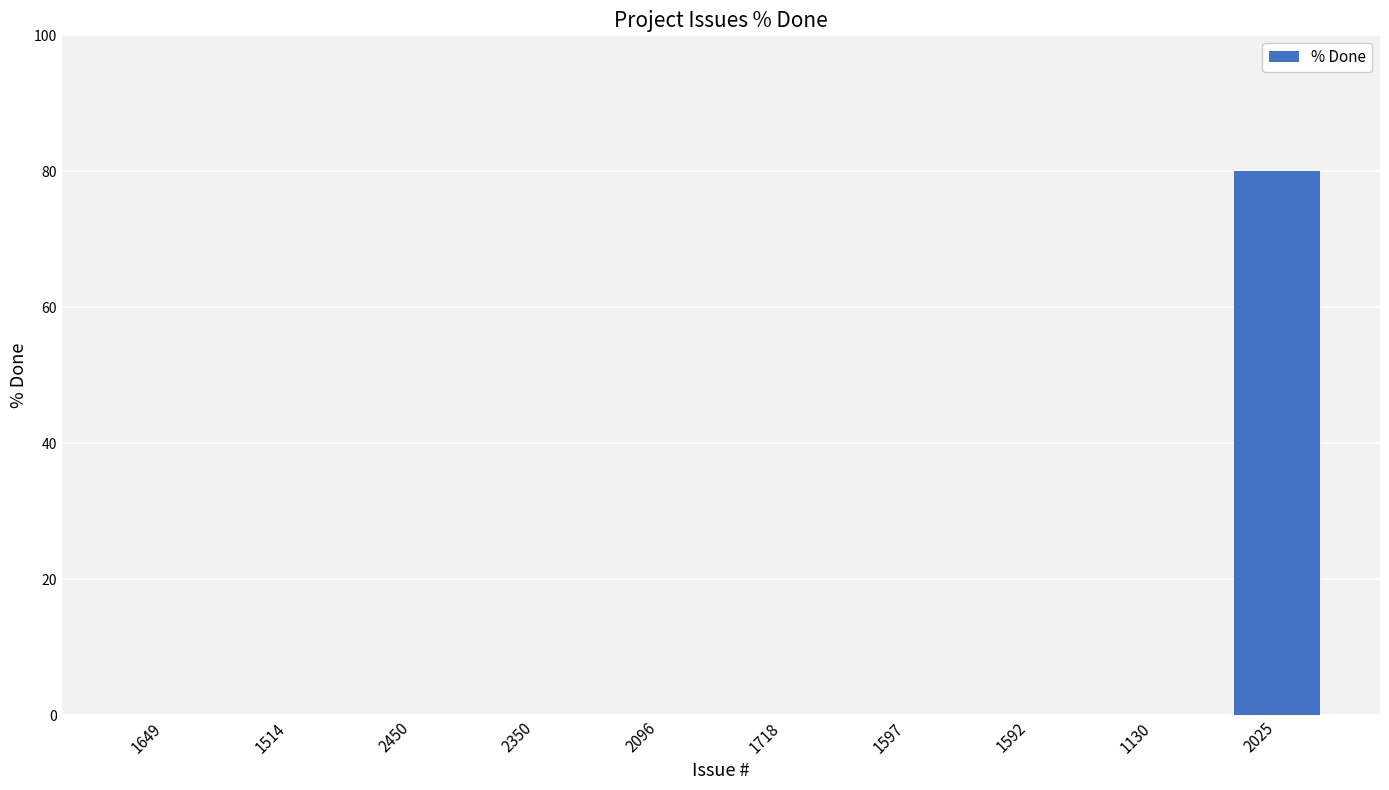

Reading right to left, list all the values displayed in this chart.

2025=80	1130=0	1592=0	1597=0	1718=0	2096=0	2350=0	2450=0	1514=0	1649=0